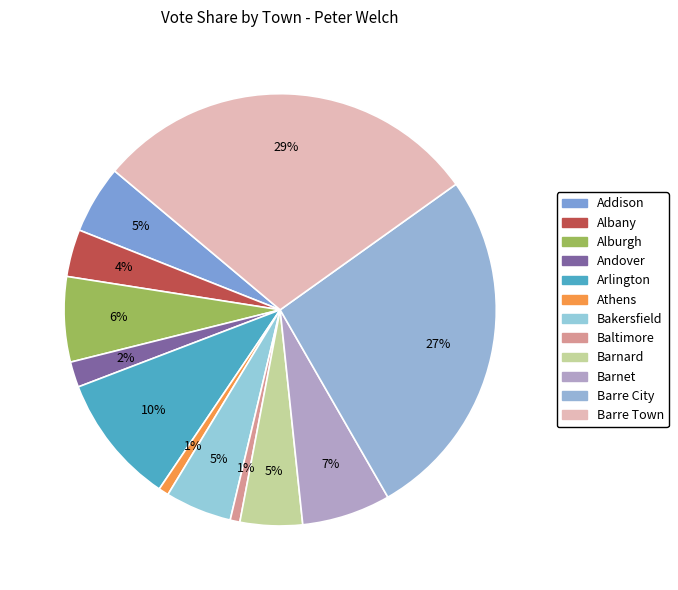

Which has a higher value, Baltimore or Barnard?

Barnard